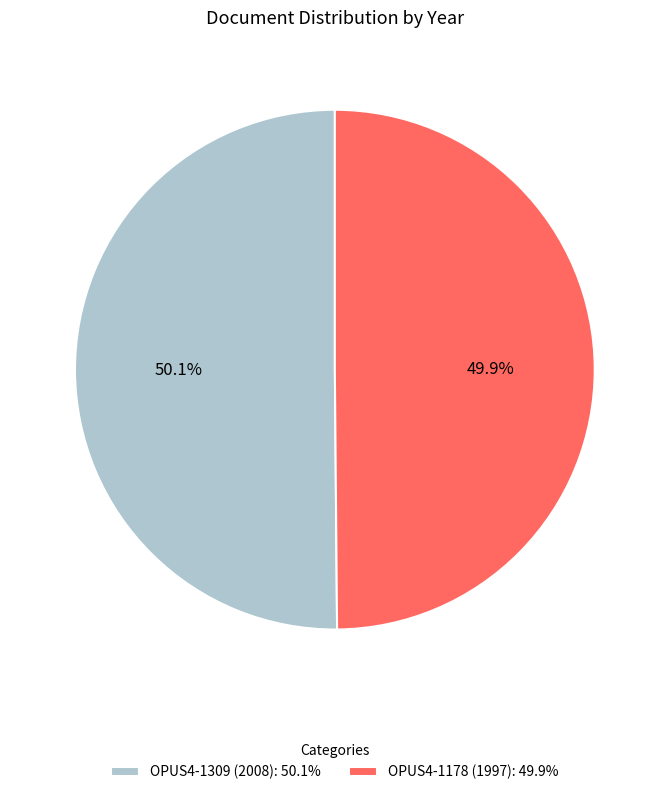

To the nearest percent, what portion does OPUS4-1178 (1997) represent?

50%